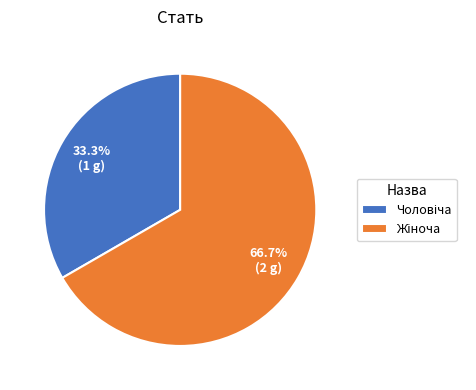

Count the number of slices in the pie.

2